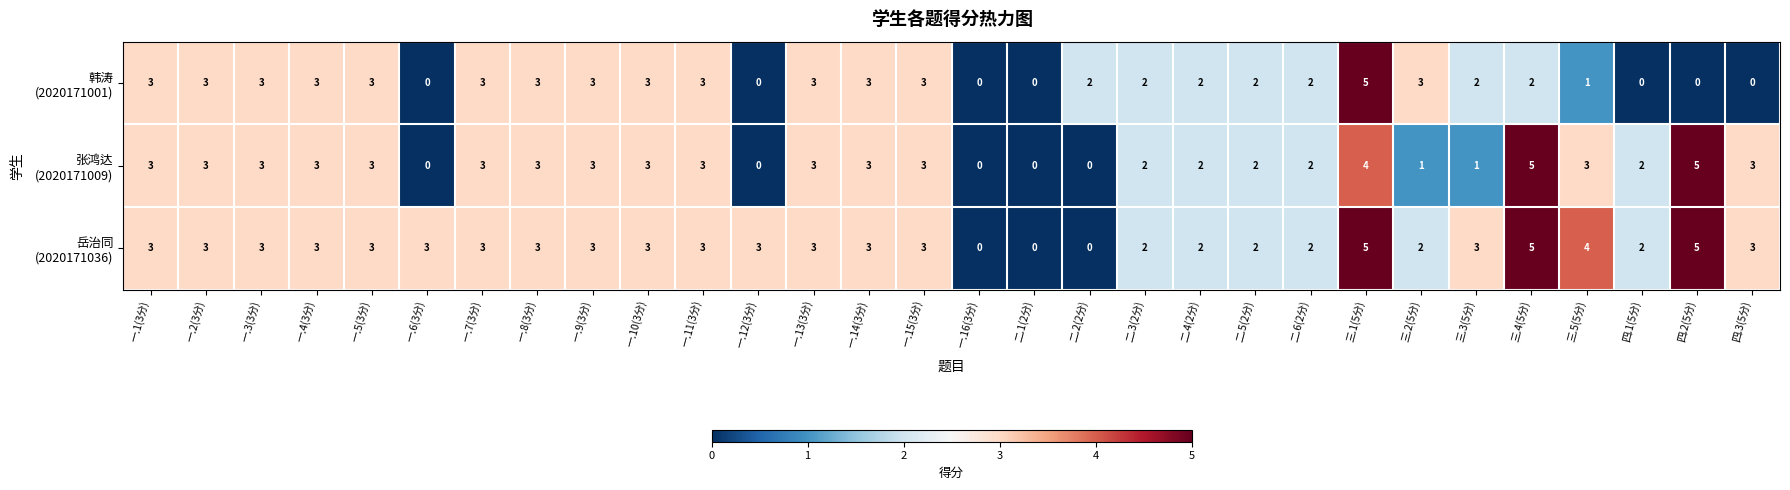

What is the maximum value shown in the chart?

5